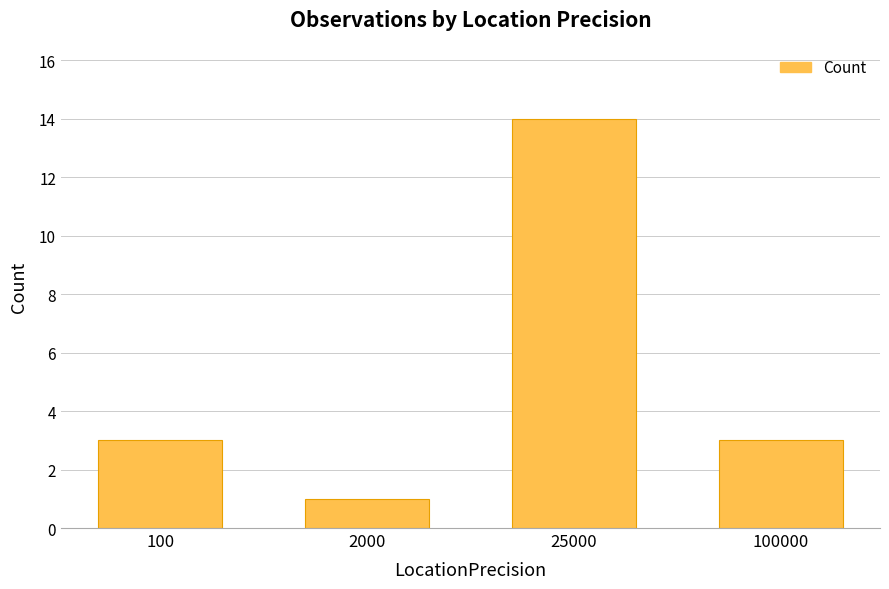

Approximately how many times larger is the value at 100000 compared to 2000?

3.0